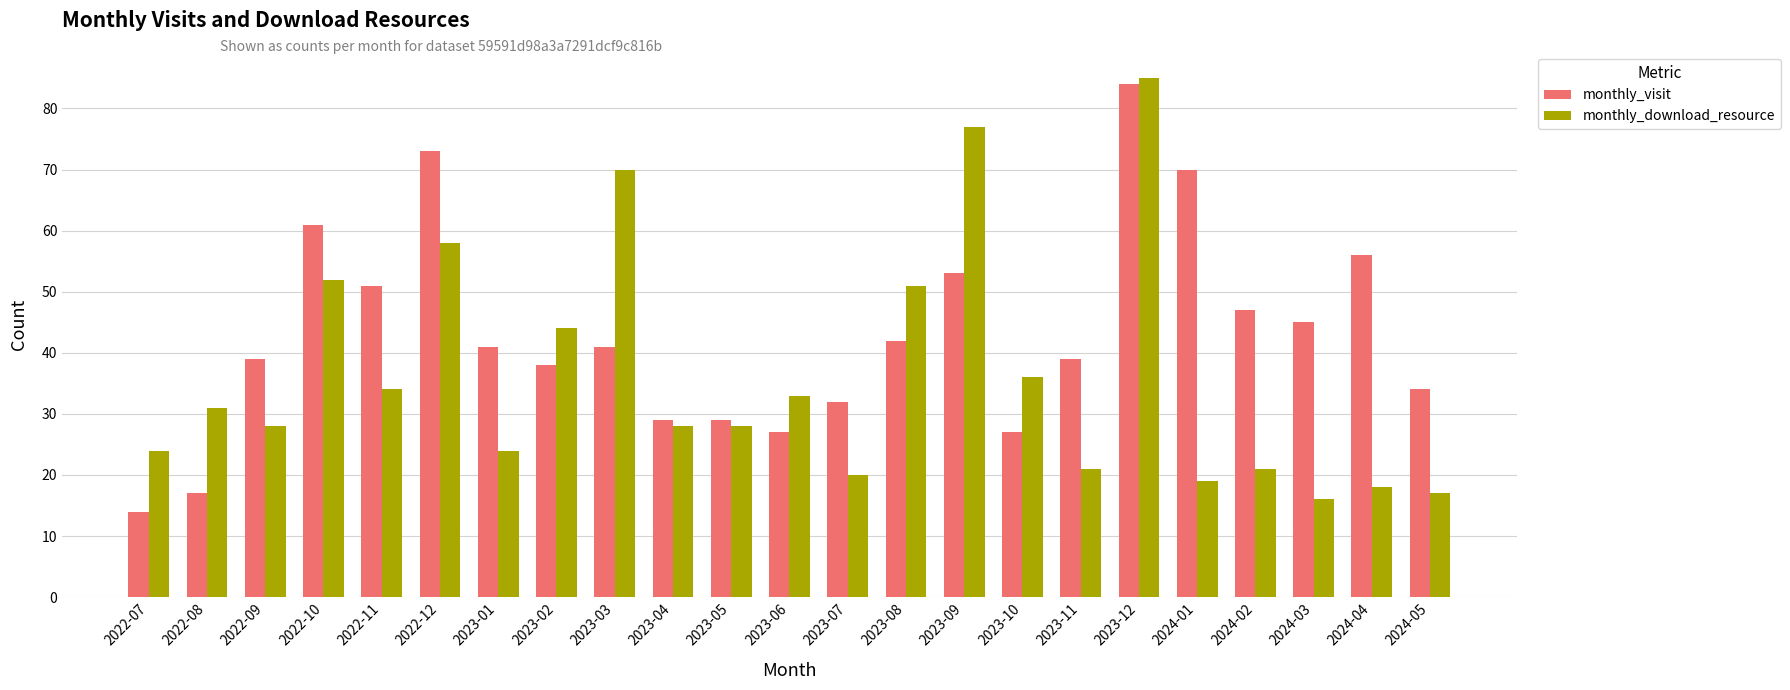

What is the highest value of the monthly_visit series?

84